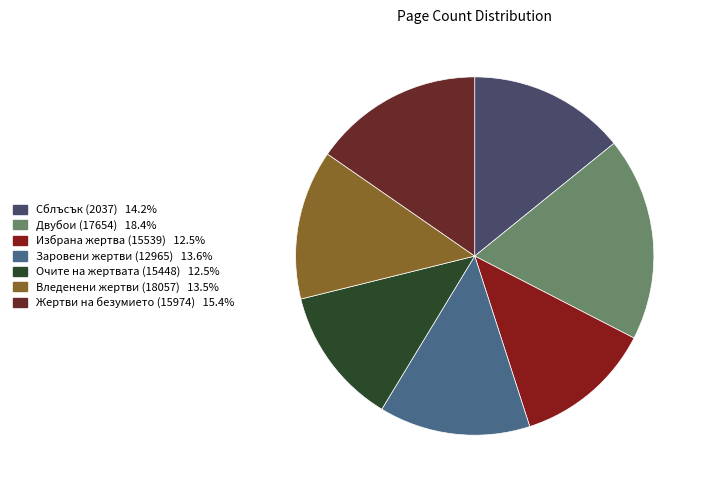

Which has a higher value, Заровени жертви (12965) or Сблъсък (2037)?

Сблъсък (2037)